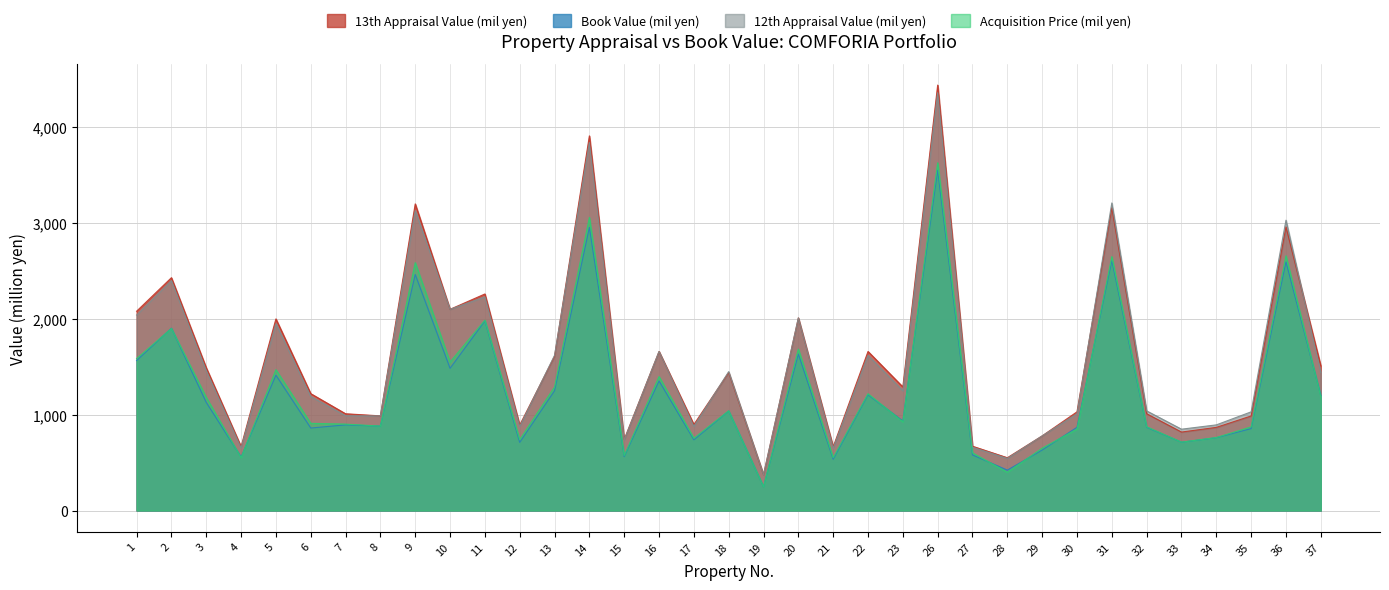

What is the sum of all Acquisition Price (mil yen) values?

44844